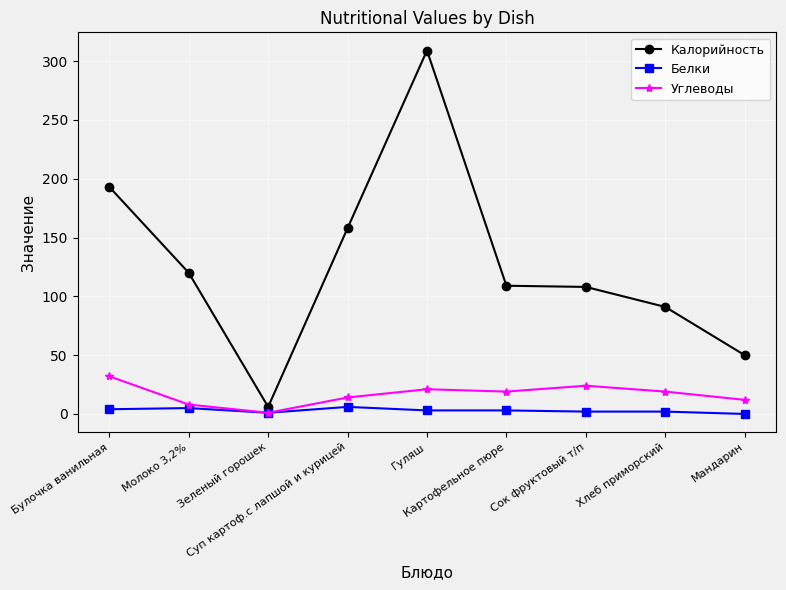

Rank the series by their maximum value, from lowest to highest.

Белки, Углеводы, Калорийность